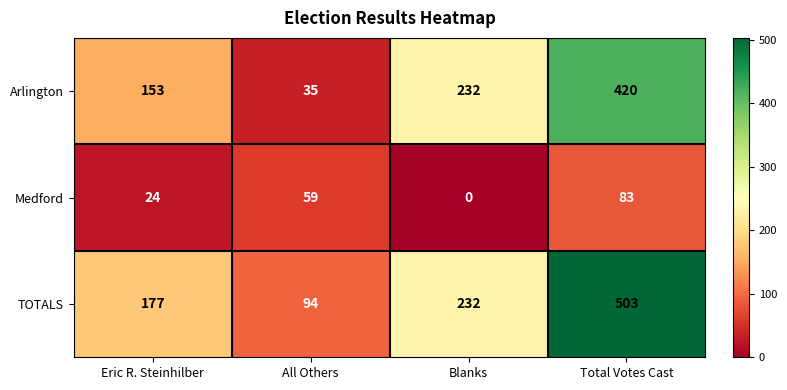

True or false: Arlington has a value of 49 at All Others.

False